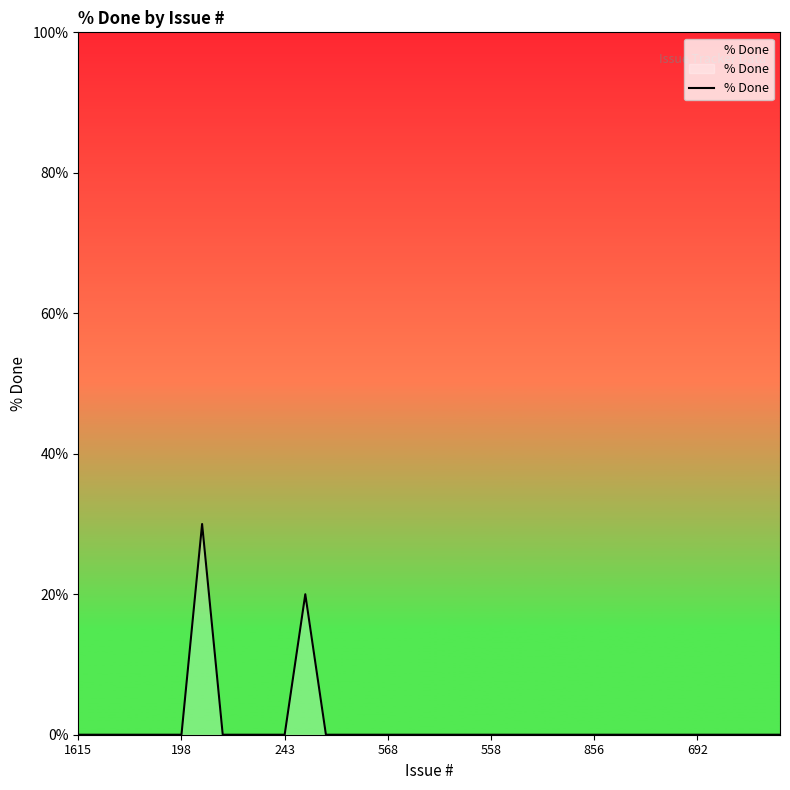

What is the maximum value shown in the chart?

30